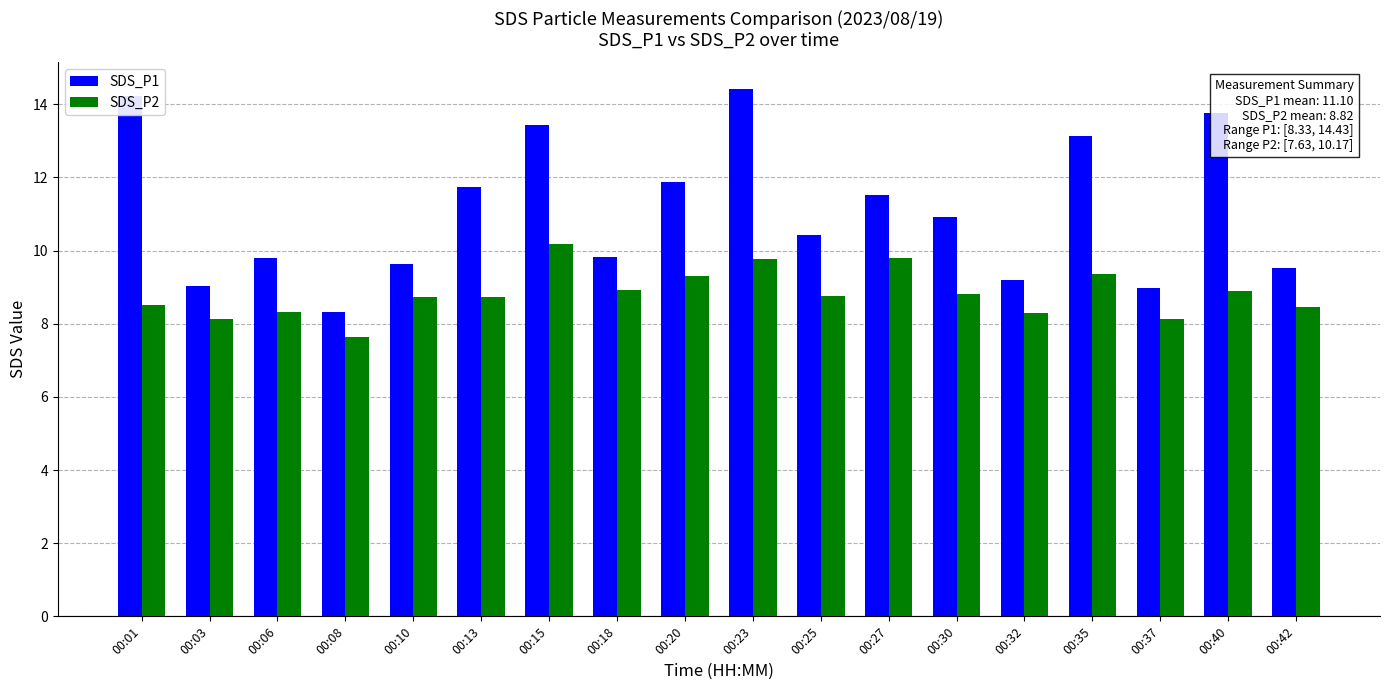

What are all the series names shown in the legend?

SDS_P1, SDS_P2